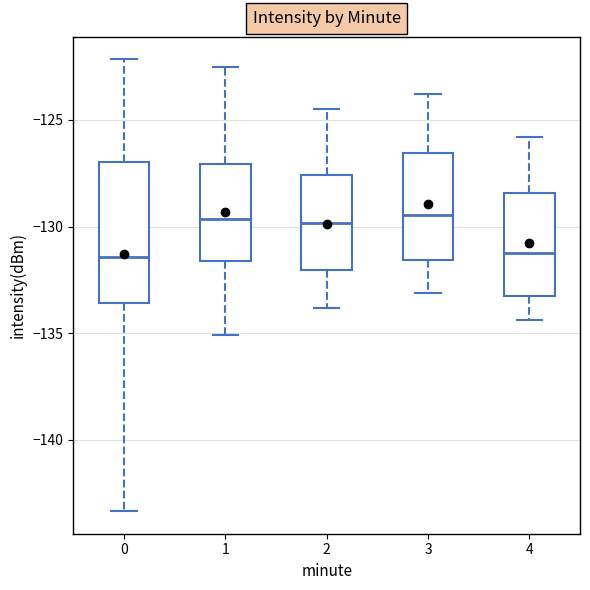

Comparing the boxes themselves (not the whiskers), which one is the tallest?

0